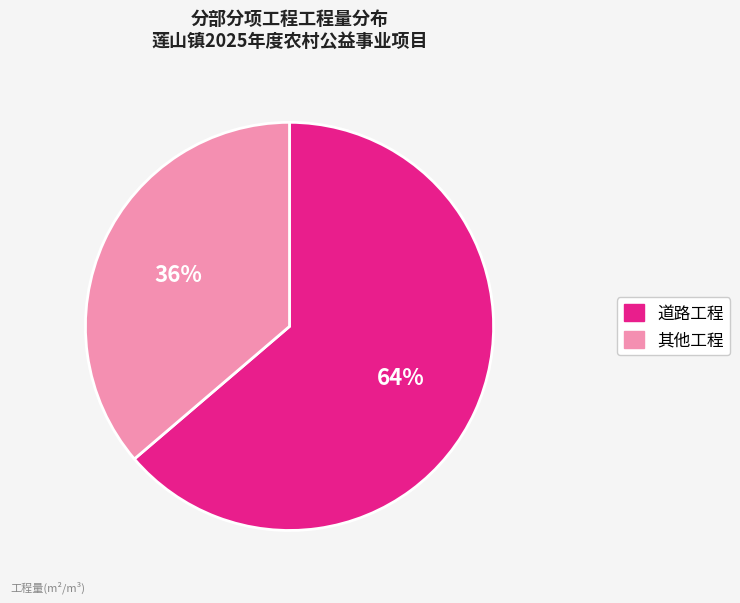

How many segments does this pie chart have?

2